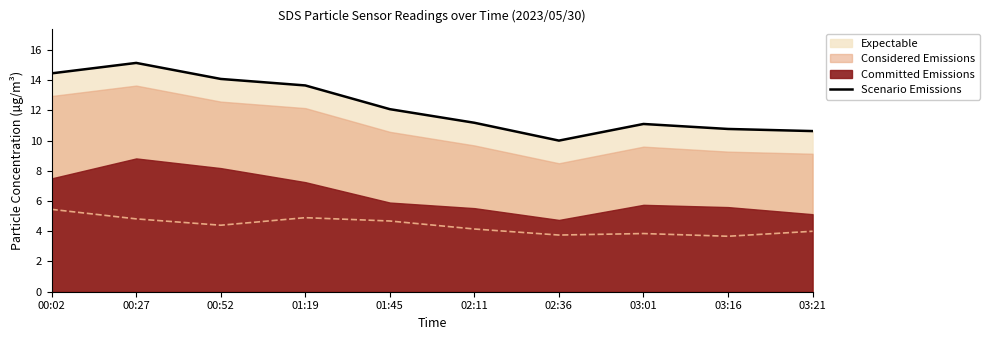

What position from the right is 00:52?

8